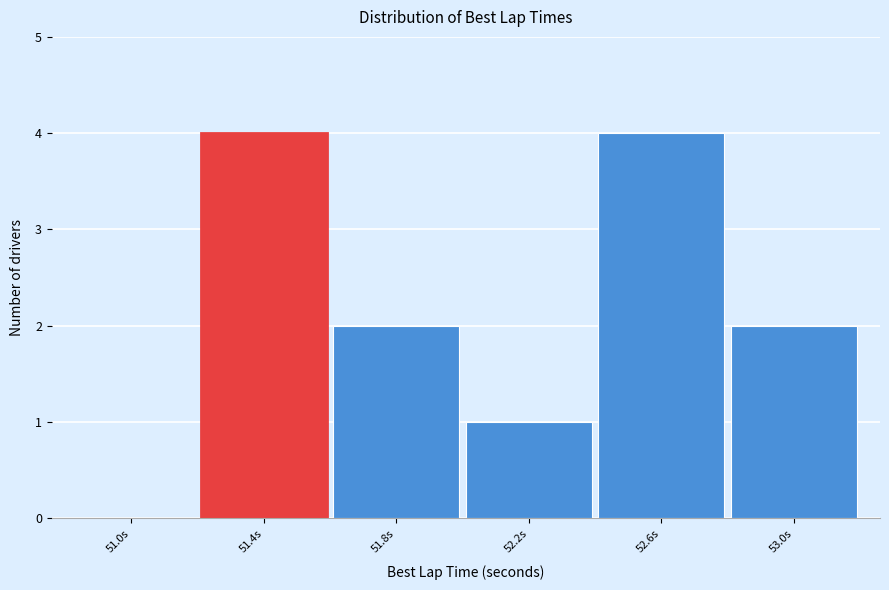

Reading left to right, transcribe all the data shown in this chart.

51.0s=0	51.4s=4	51.8s=2	52.2s=1	52.6s=4	53.0s=2